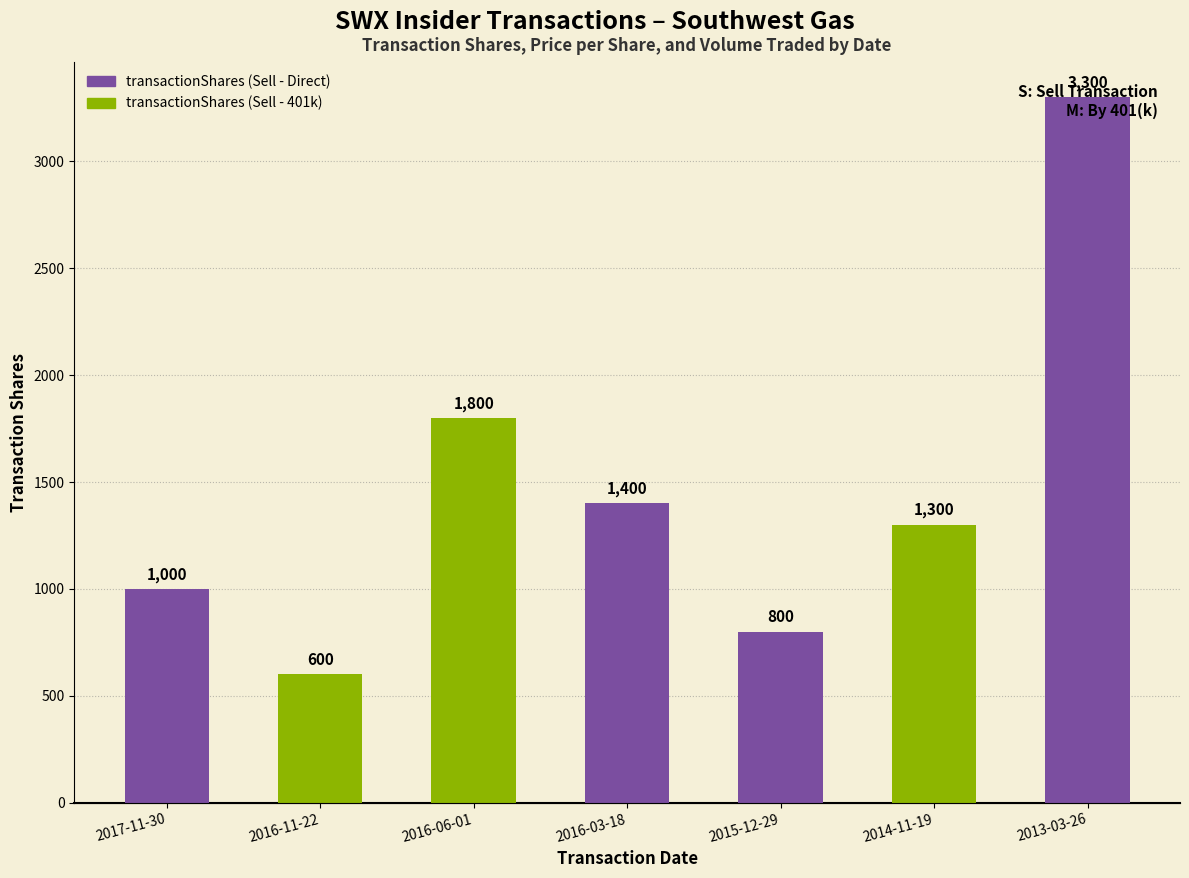

Between 2016-06-01 and 2016-11-22, which is larger?

2016-06-01